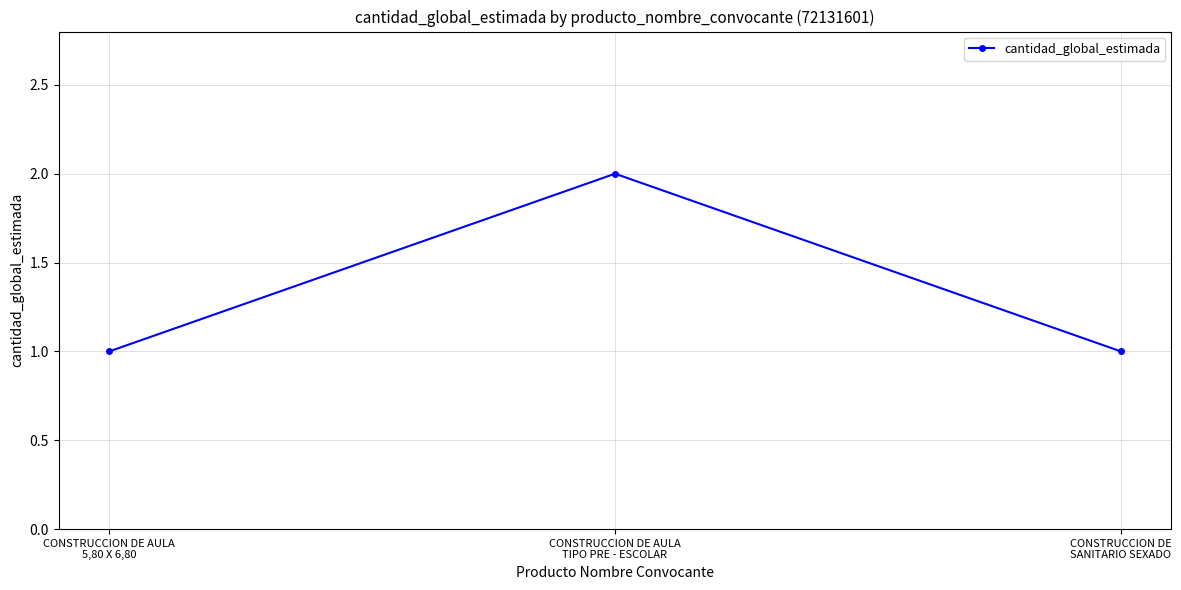

Reading left to right, transcribe all the data shown in this chart.

1	2	1